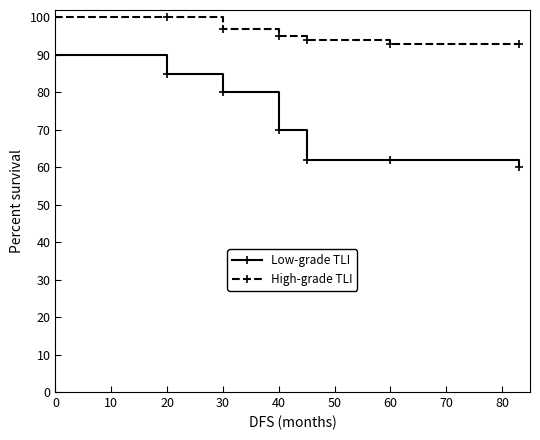

Which series has the largest range (max minus min)?

Low-grade TLI